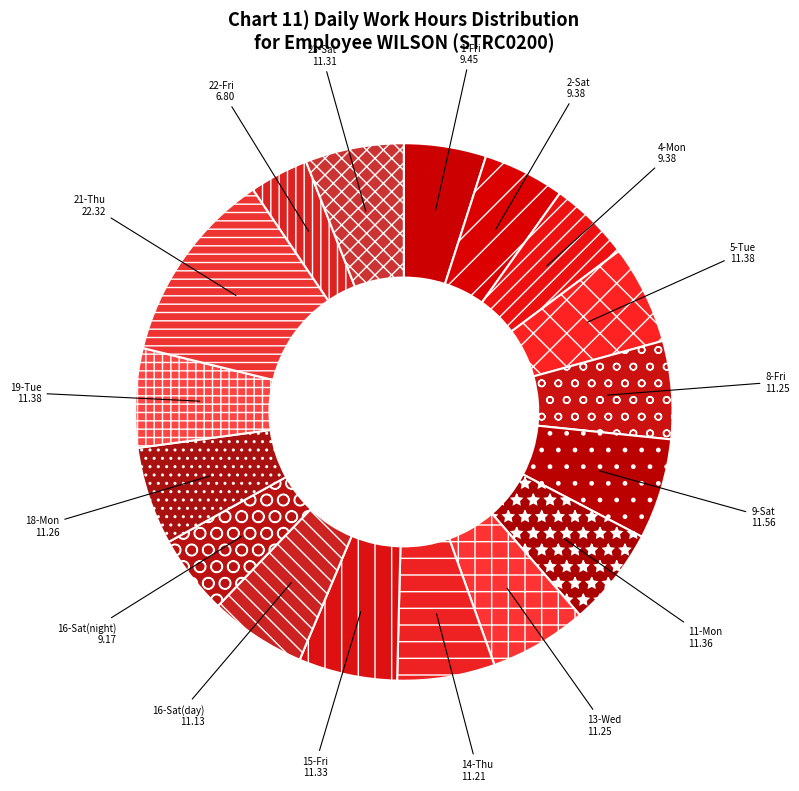

The 22-Fri slice represents 4% of the pie. True or false?

True